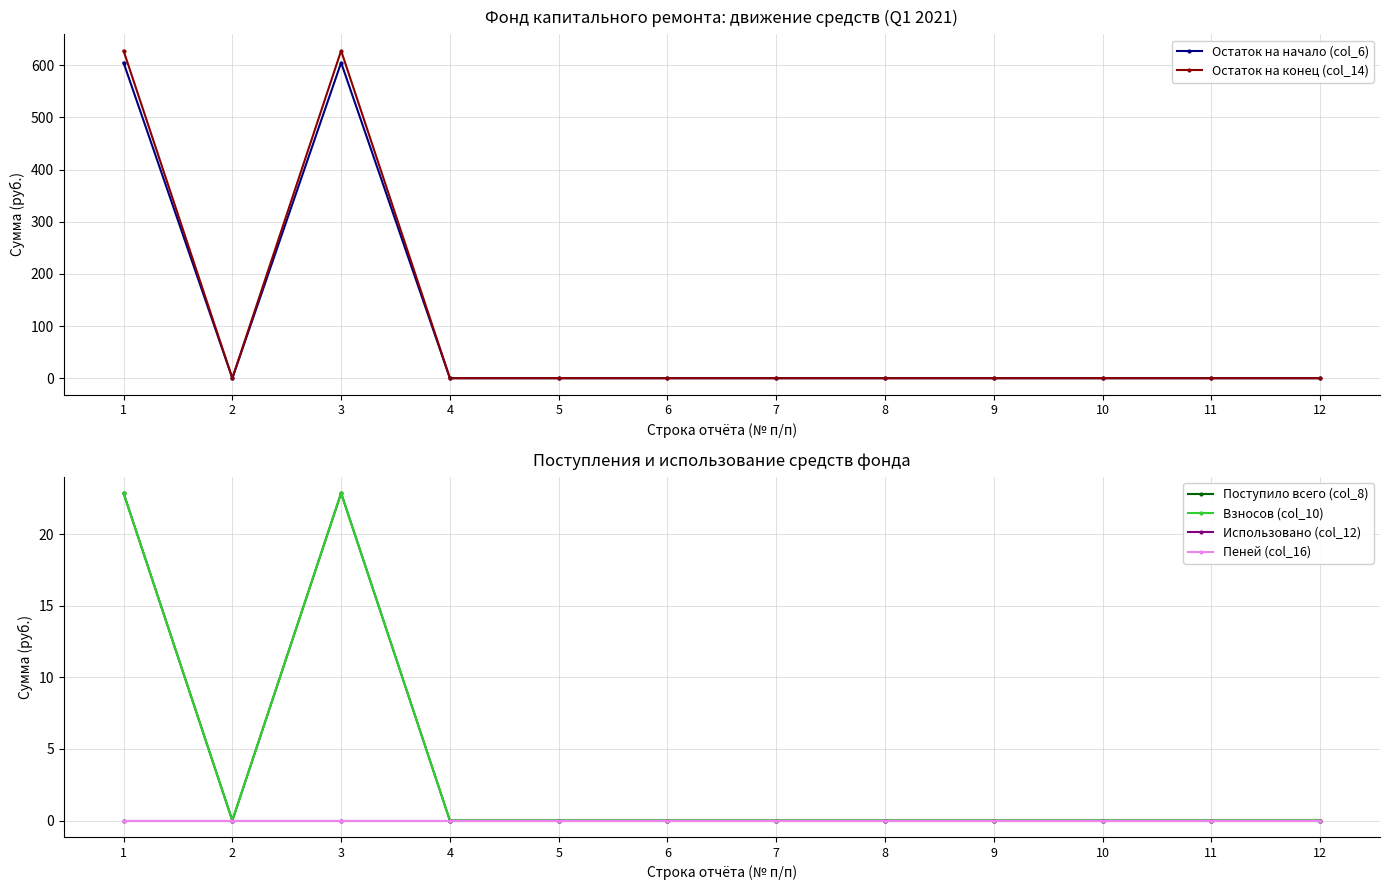

True or false: Использовано (col_12) has more than 2 points higher than both neighbors.

False